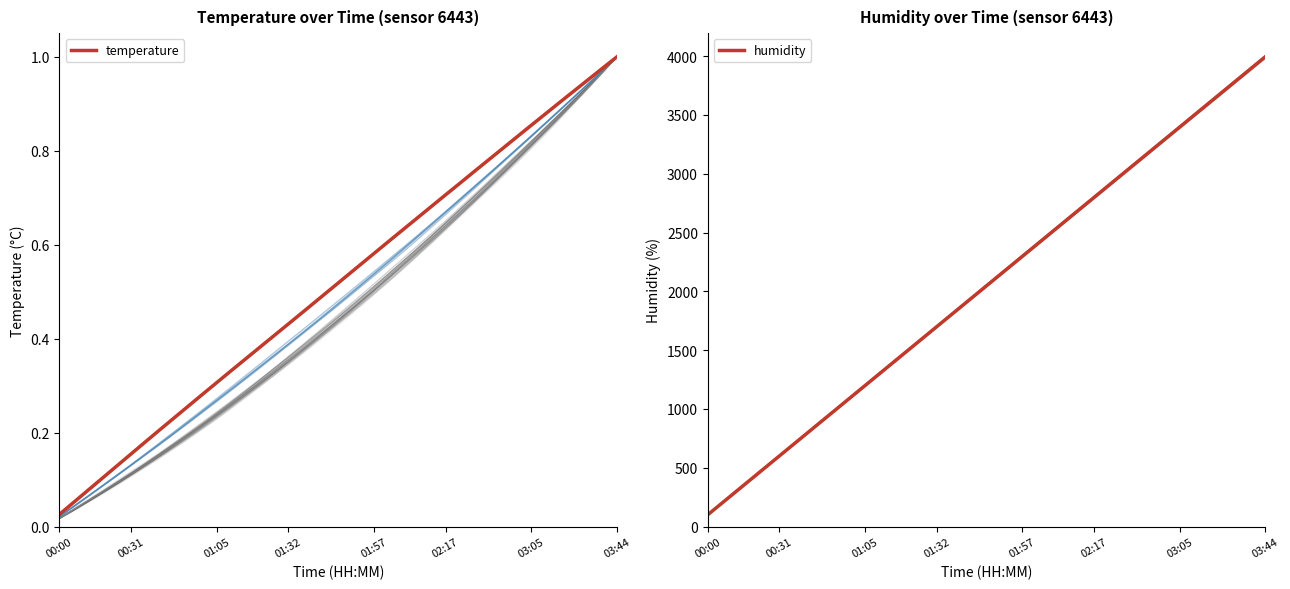

Is it true that temperature equals 0.4 at 15?

True